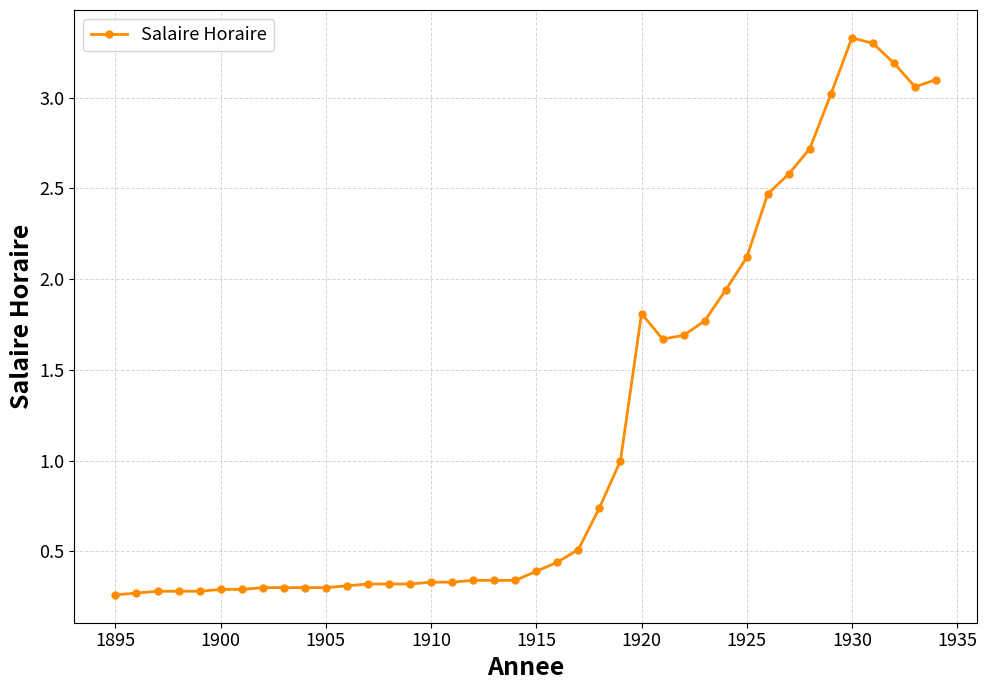

What is the value of the 27th point from the left?

1.7